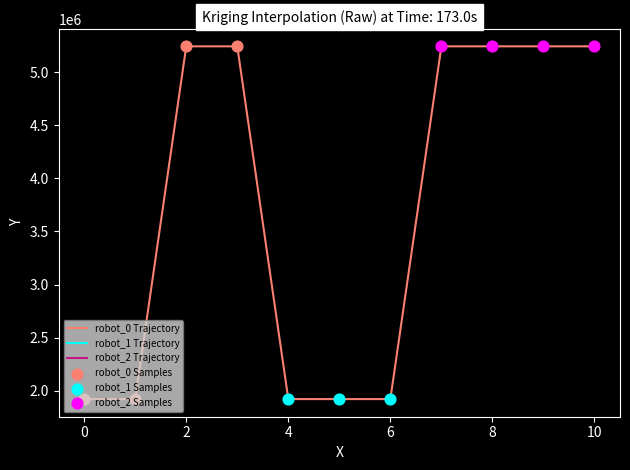

What is the difference between the maximum and minimum values?

3319101